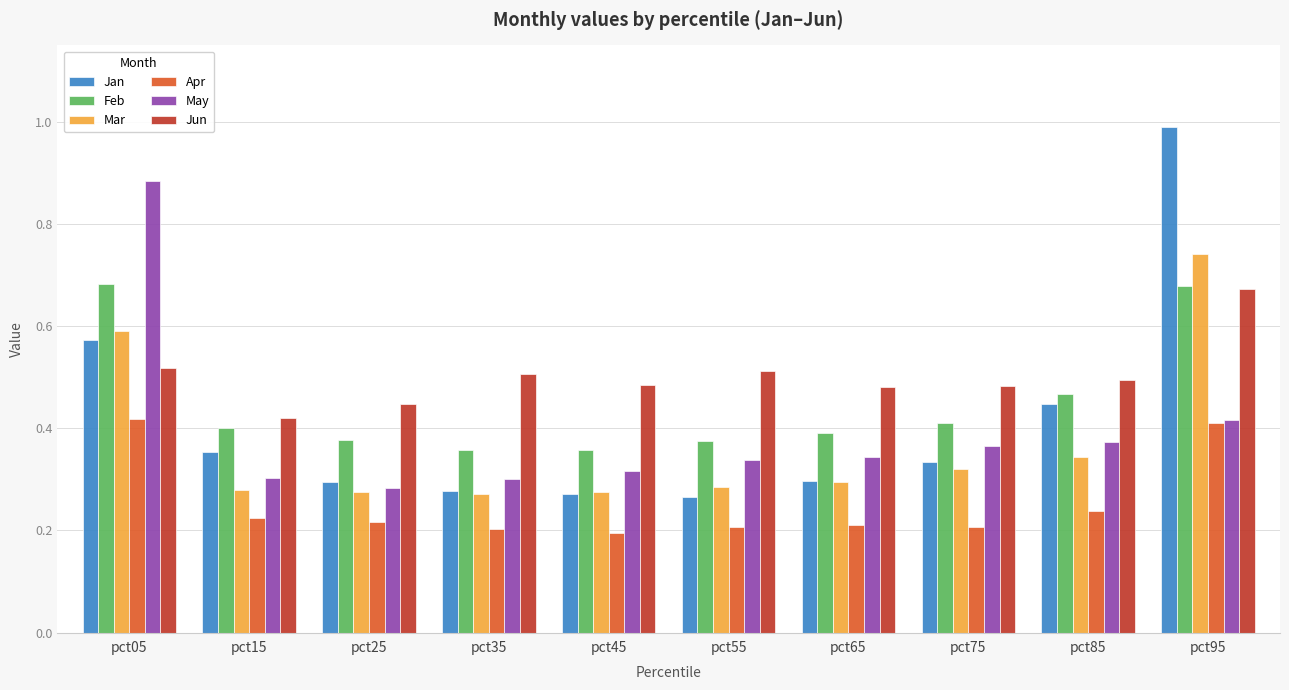

How many data points does each series have?

10